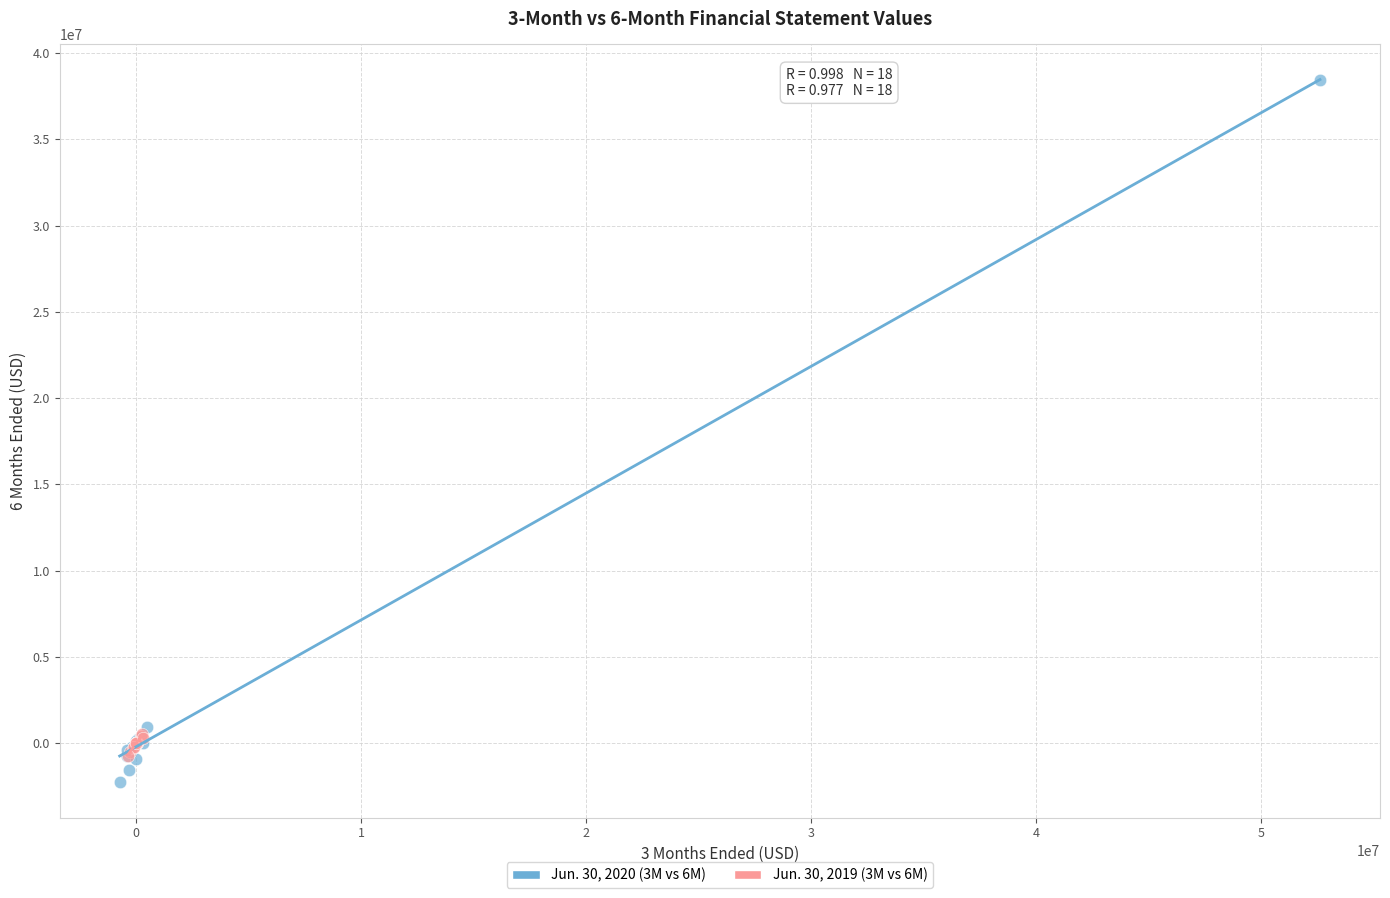

Which series reaches the maximum Y coordinate?

Jun. 30, 2020 (3M vs 6M)